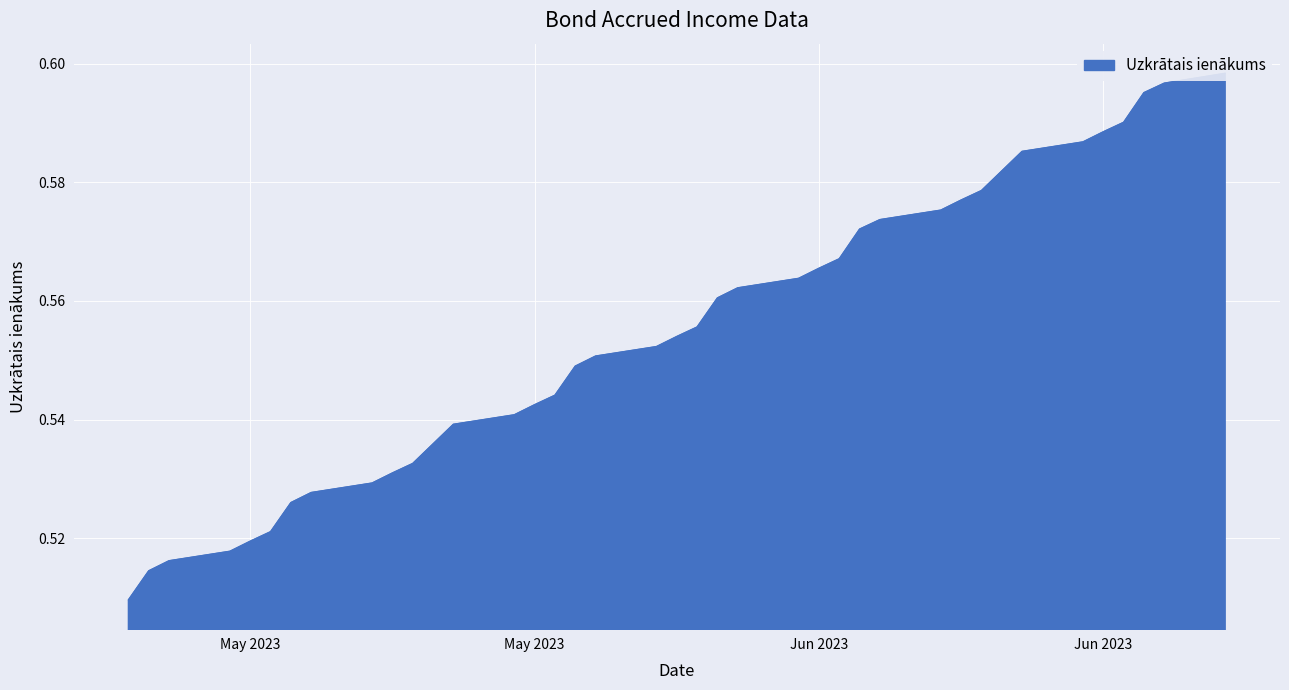

How many lines are shown in the chart?

1